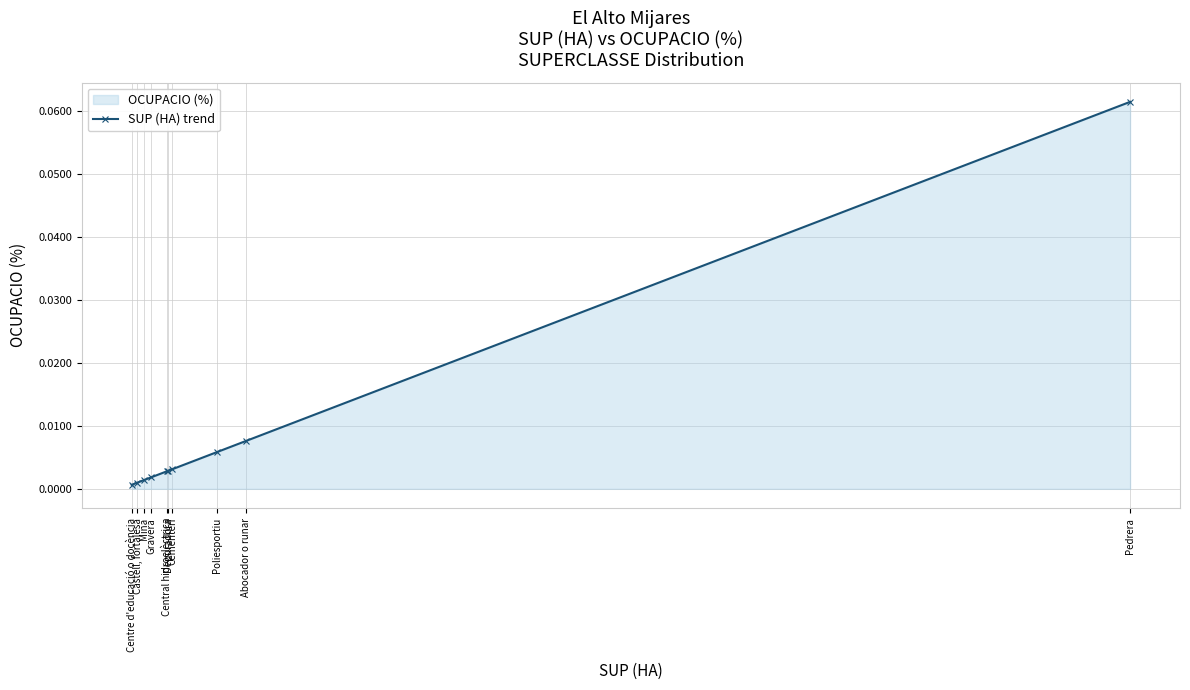

The value at Gravera is 0.0. True or false?

True